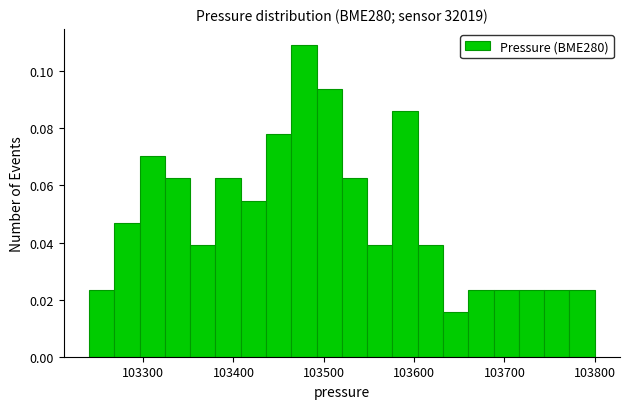

Around what value on the x-axis is the tallest bar? Give the approximate position of its centre, as read against the axis.

103480